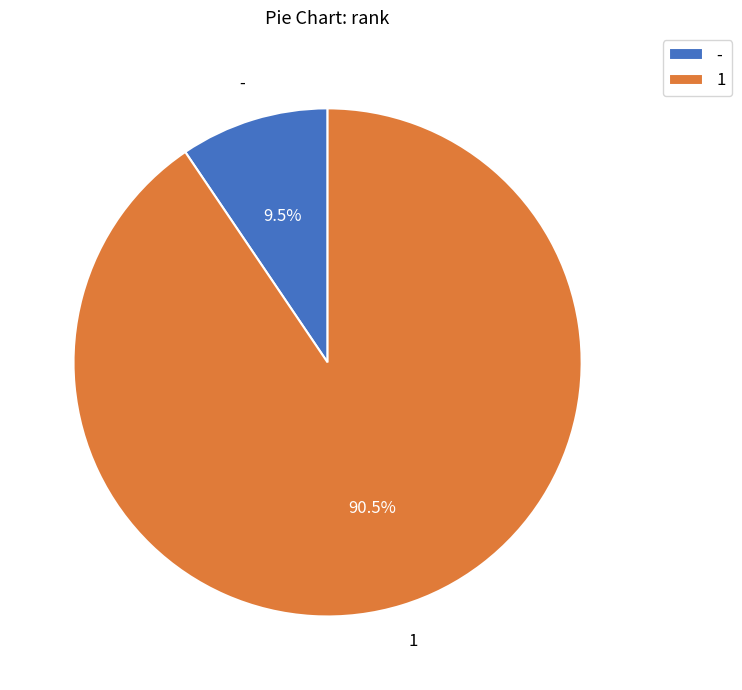

What is the smallest slice in the pie chart?

-